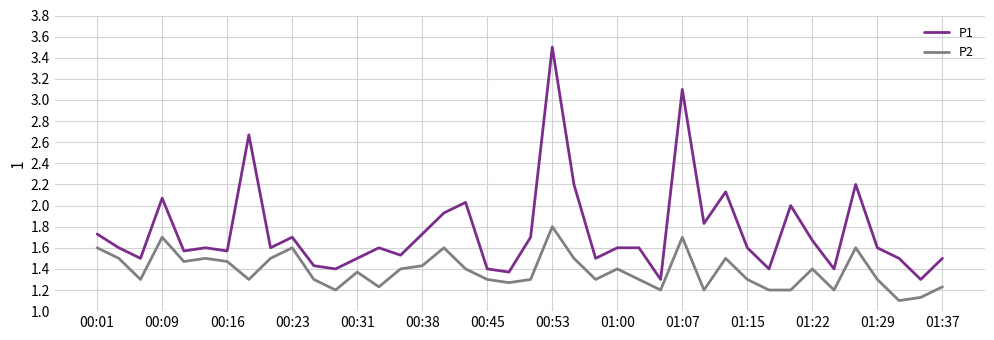

What is the maximum value shown in the chart?

3.5